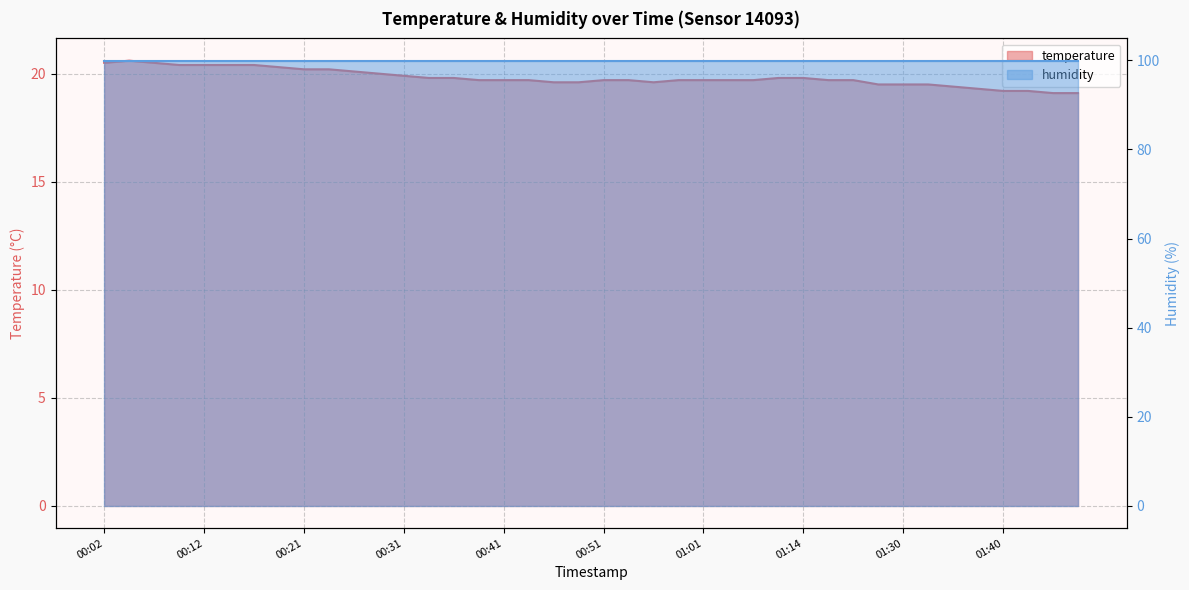

Reading left to right, transcribe all the data shown in this chart.

00:02=20.5	00:04=20.6	00:07=20.5	00:09=20.4	00:12=20.4	00:14=20.4	00:16=20.4	00:19=20.3	00:21=20.2	00:24=20.2	00:26=20.1	00:29=20.0	00:31=19.9	00:34=19.8	00:36=19.8	00:39=19.7	00:41=19.7	00:44=19.7	00:46=19.6	00:49=19.6	00:51=19.7	00:54=19.7	00:56=19.6	00:59=19.7	01:01=19.7	01:04=19.7	01:06=19.7	01:09=19.8	01:14=19.8	01:17=19.7	01:20=19.7	01:28=19.5	01:30=19.5	01:33=19.5	01:35=19.4	01:38=19.3	01:40=19.2	01:42=19.2	01:45=19.1	01:47=19.1